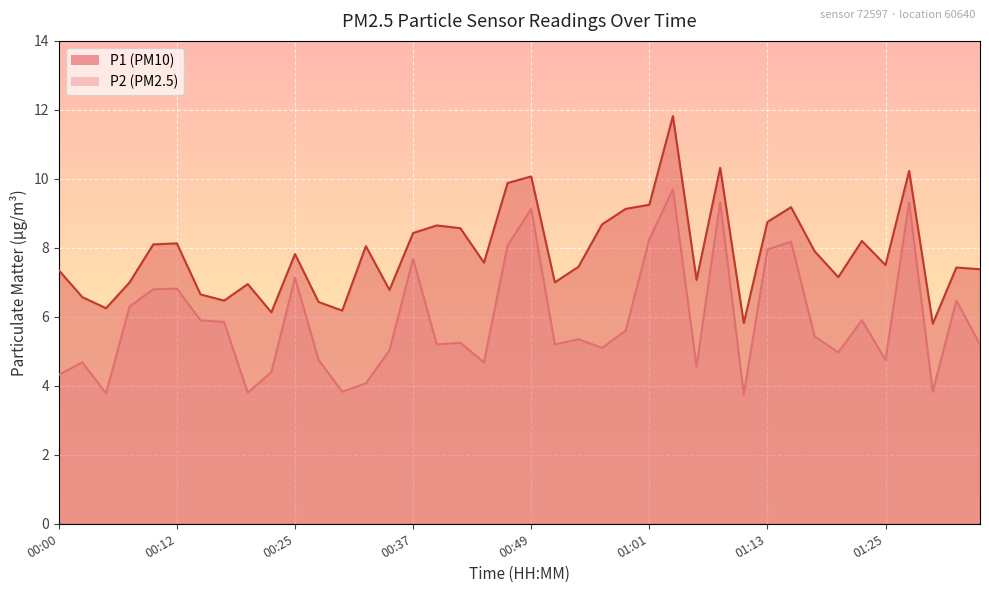

What is the minimum value for P2?

3.8